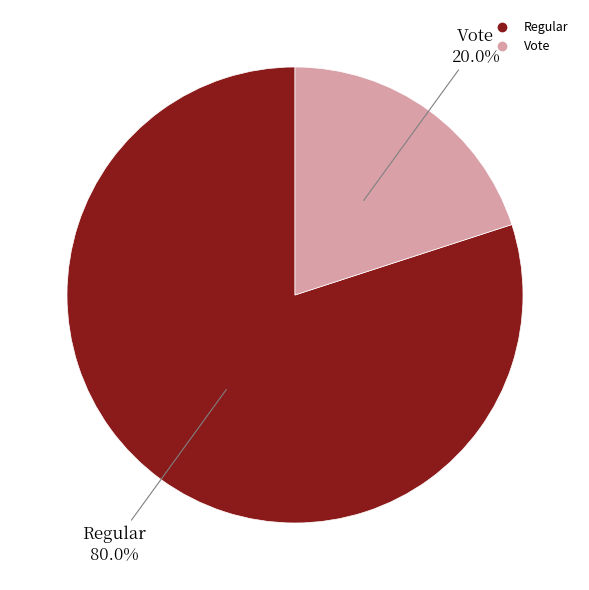

What percentage is NOT represented by Regular?

20.0%